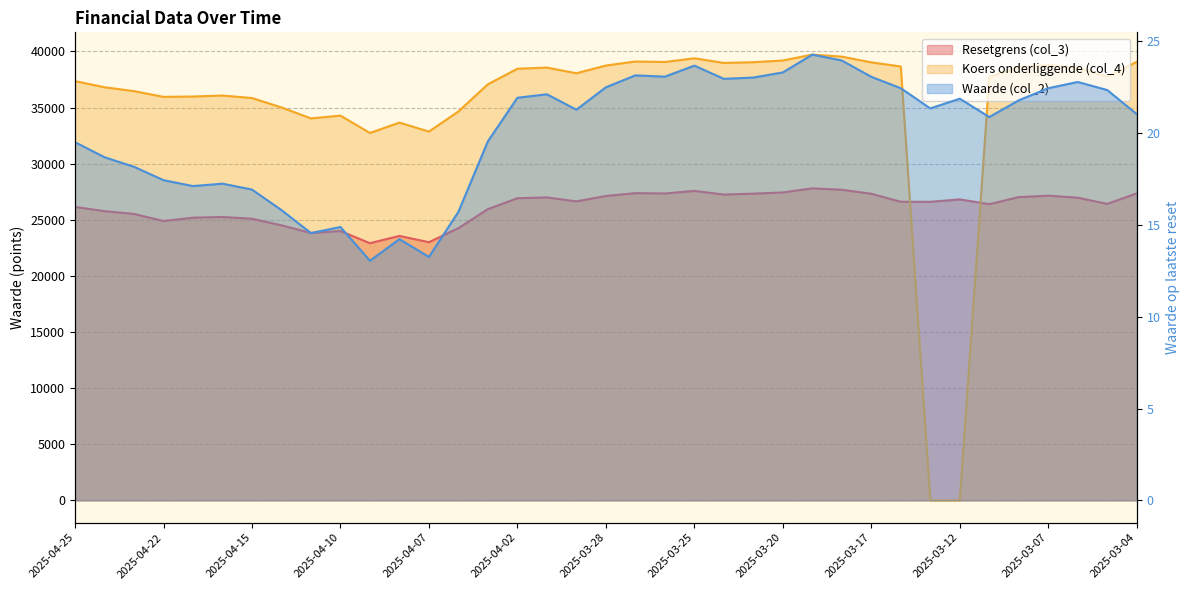

True or false: Resetgrens (col_3) and Waarde (col_2) intersect in this chart.

False